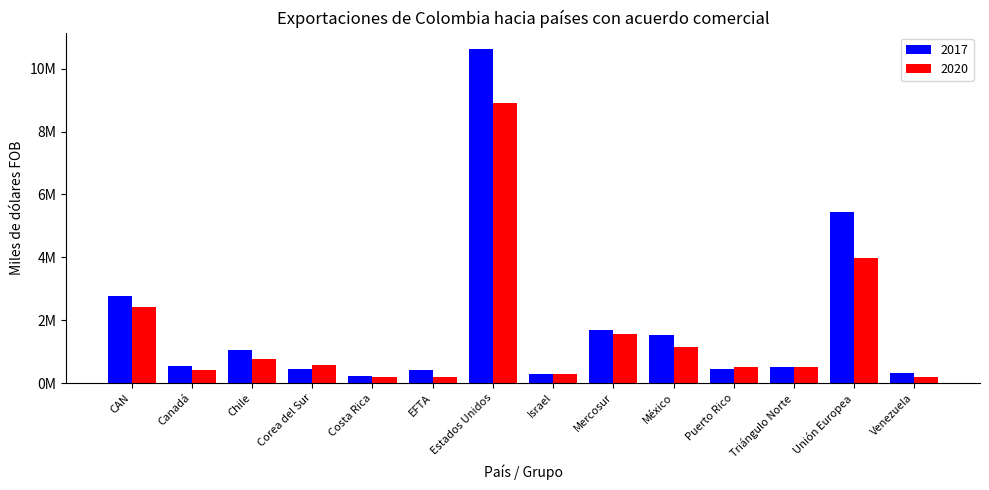

What are all the series names shown in the legend?

2017, 2020